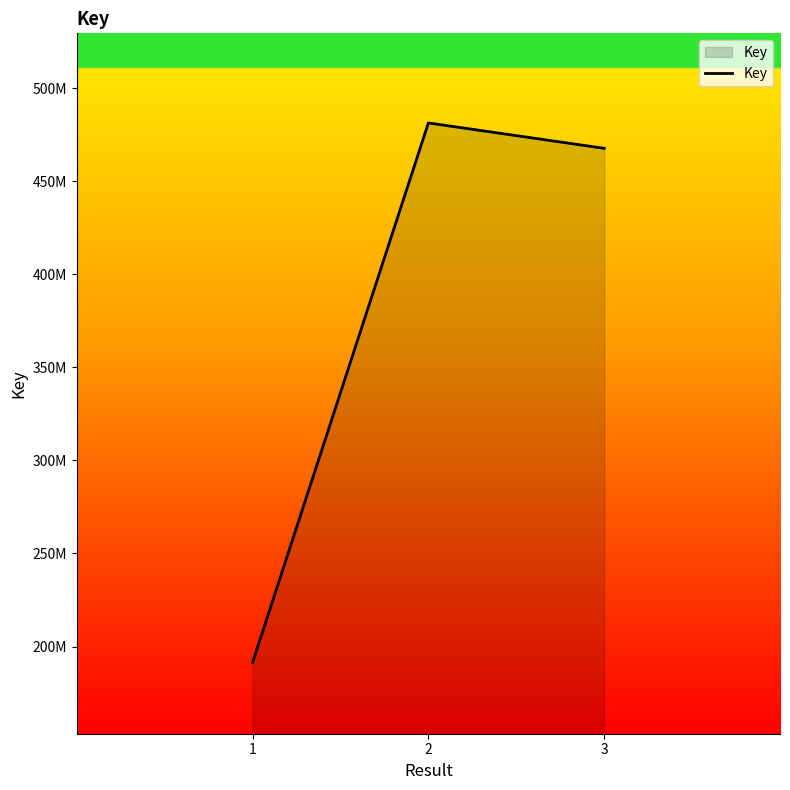

Rank the categories by value from highest to lowest.

2, 3, 1